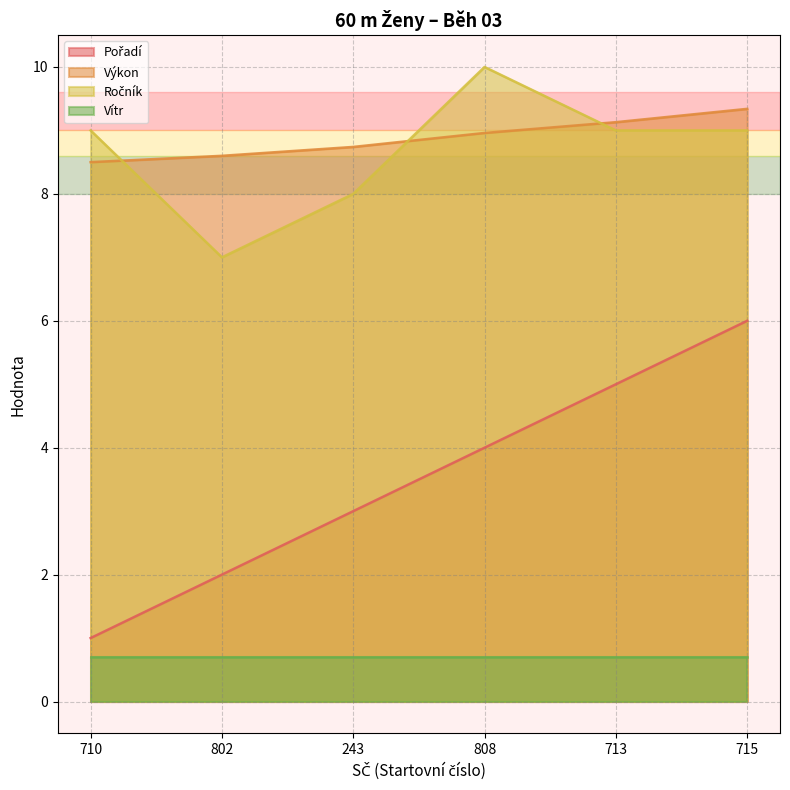

Where is Výkon nearest to the value 8?

710